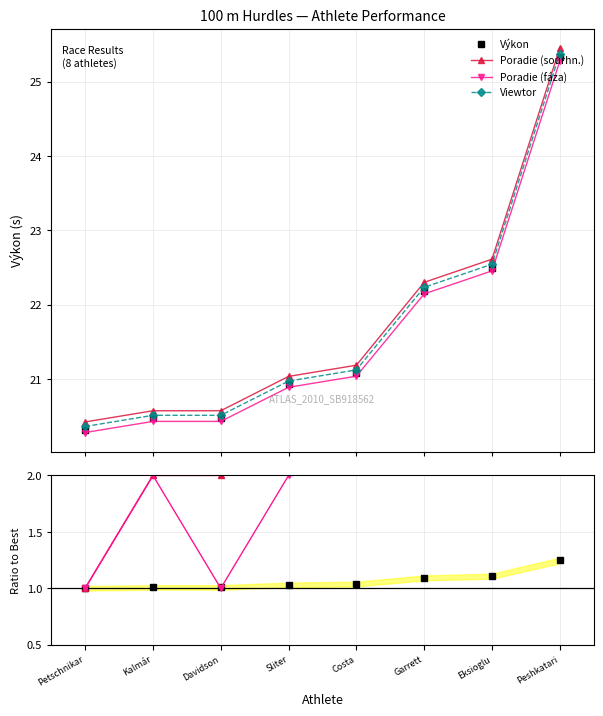

List the labels in order of Poradie (fáza) value, smallest first.

Petschnikar, Davidson, Kalmár, Sliter, Costa, Garrett, Eksioglu, Peshkatari